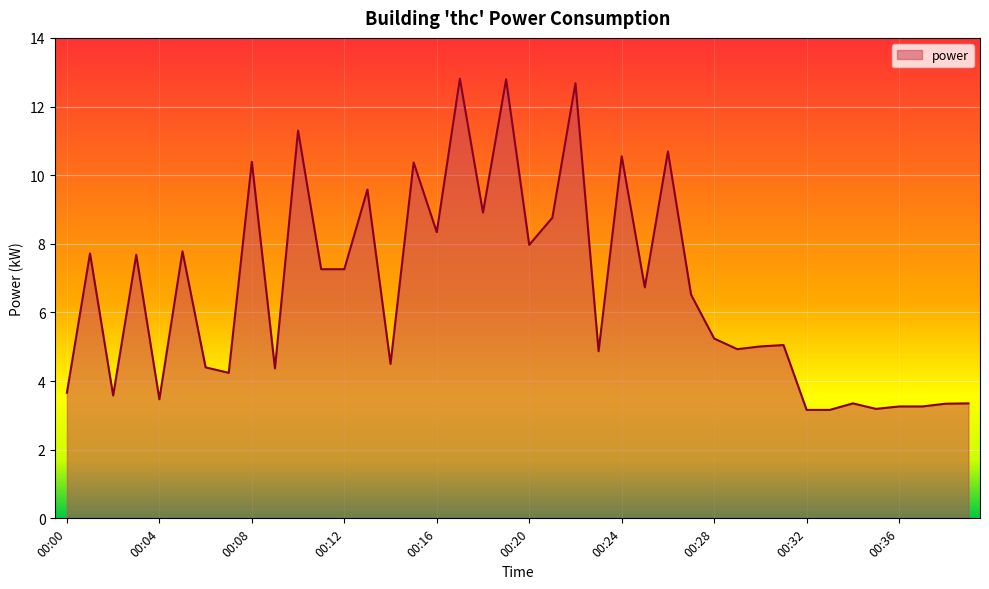

What is the greatest value displayed?

12.8